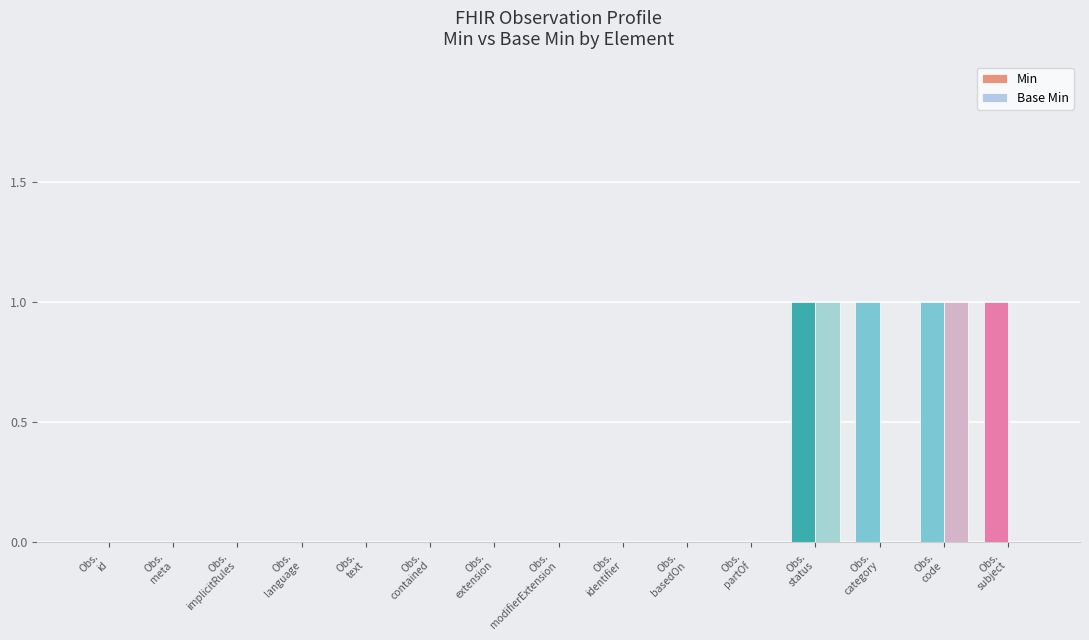

Which series has the largest total across all categories?

Min